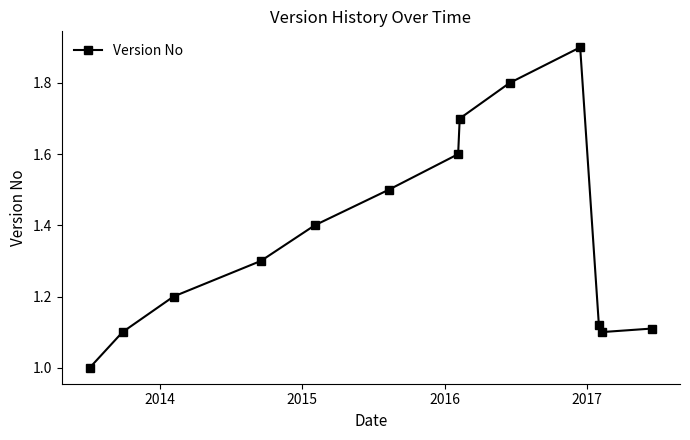

True or false: the data has more than 1 interior local peaks.

False